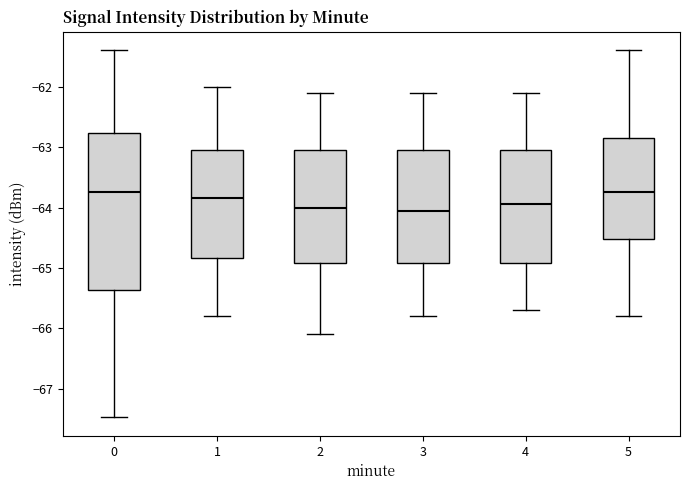

Reading left to right, read every box against the y-axis: the position of its median line, the range the box covers, and the ends of its whiskers. The values are not printed on the chart, so give them approximately, as read against the axis.

0: median -63.7, box -65.4 to -62.8, whiskers -67.5 to -61.4
1: median -63.8, box -64.8 to -63.0, whiskers -65.8 to -62.0
2: median -64.0, box -64.9 to -63.0, whiskers -66.1 to -62.1
3: median -64.0, box -64.9 to -63.0, whiskers -65.8 to -62.1
4: median -63.9, box -64.9 to -63.0, whiskers -65.7 to -62.1
5: median -63.7, box -64.5 to -62.8, whiskers -65.8 to -61.4